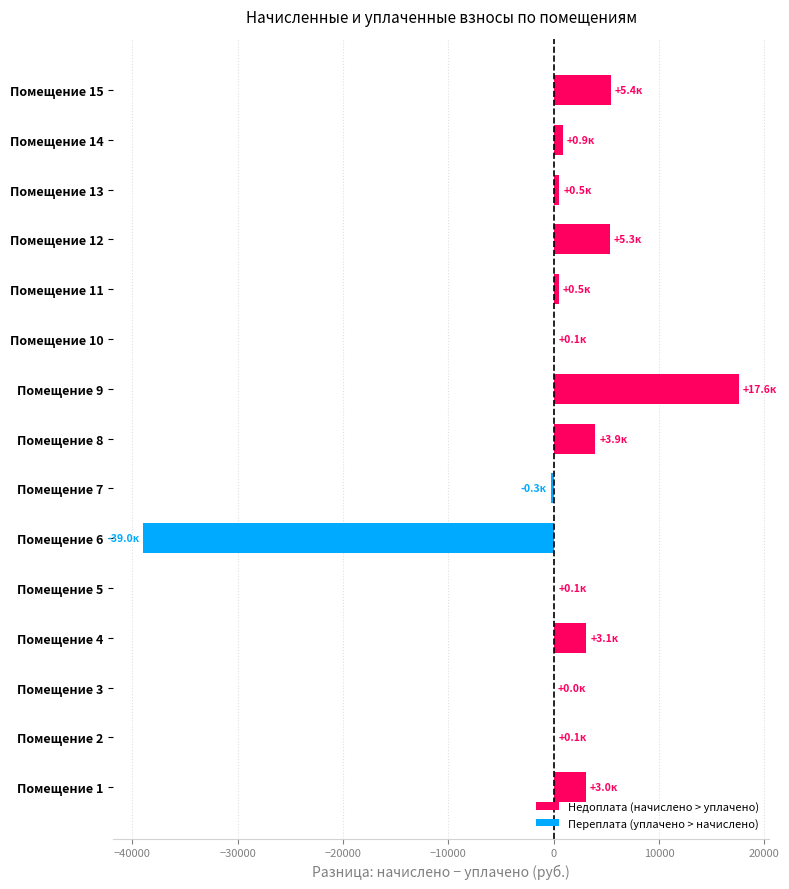

How many data points are above 529?

8